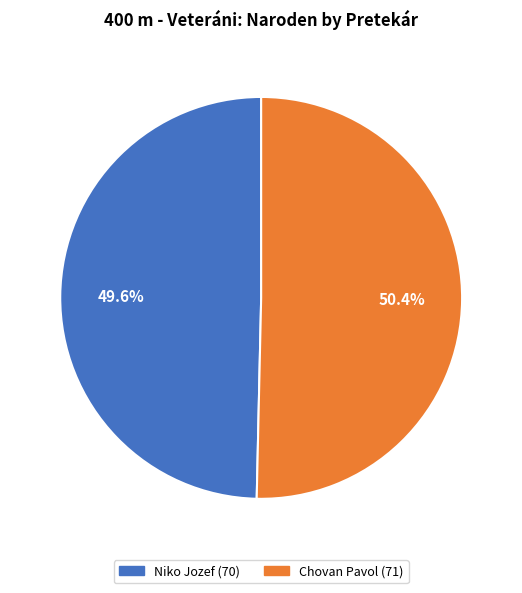

Which category accounts for the majority?

Chovan Pavol